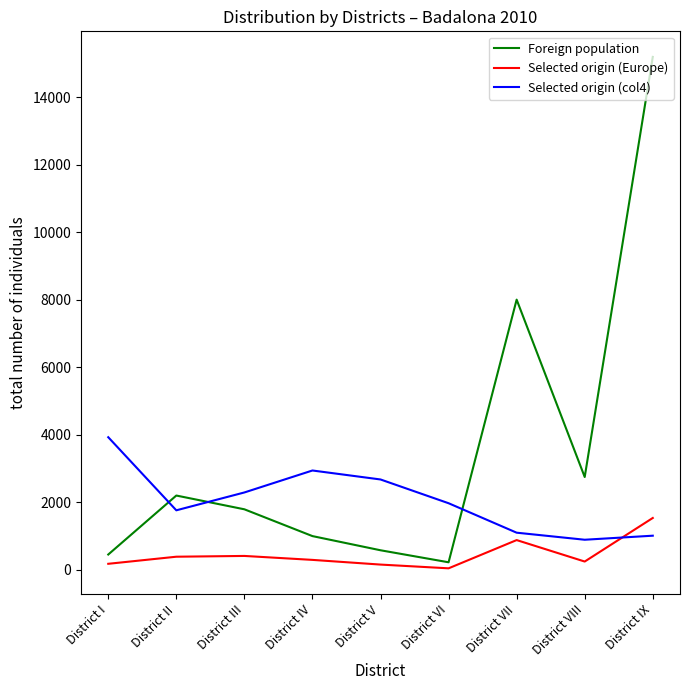

Where is the first local minimum for Foreign population?

District VI